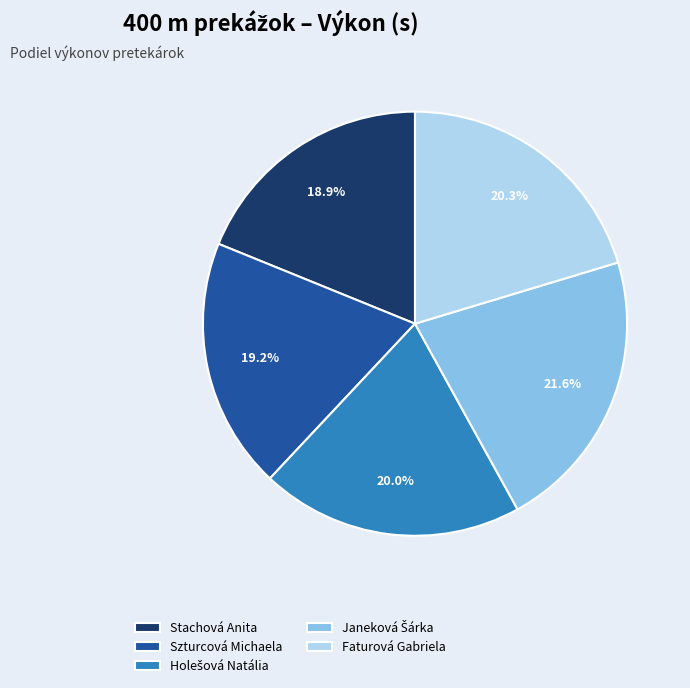

How much of the chart is everything except Stachová Anita?

81.1%